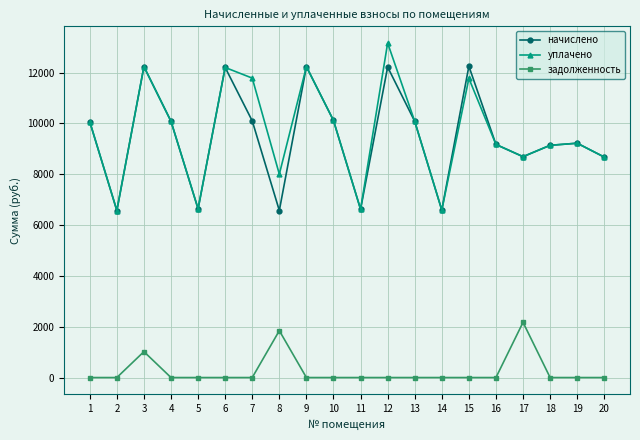

What is the difference between the second highest and second lowest values in the начислено series?

5663.8